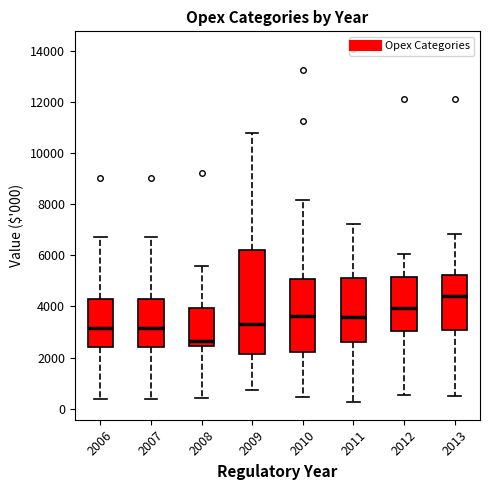

Which box has the lowest median line?

2008